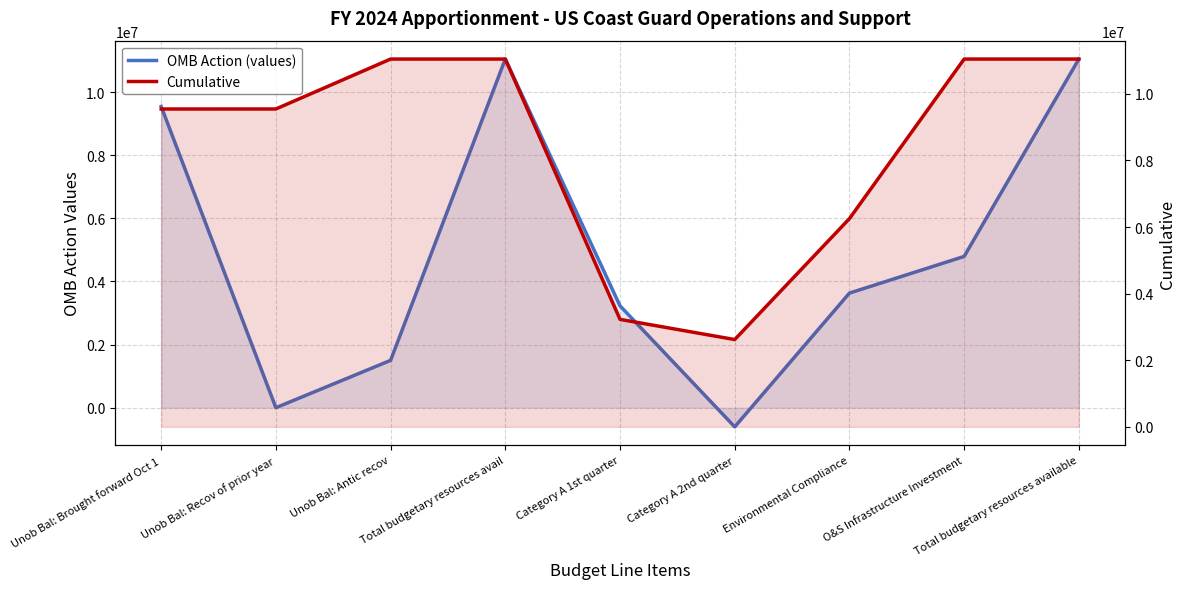

Count the Cumulative values in the range 6253460 to 11046348.

7